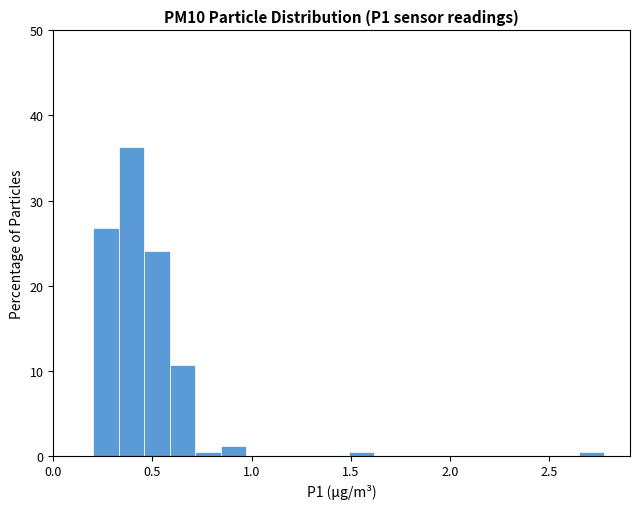

Around what value on the x-axis is the tallest bar? Give the approximate position of its centre, as read against the axis.

0.40